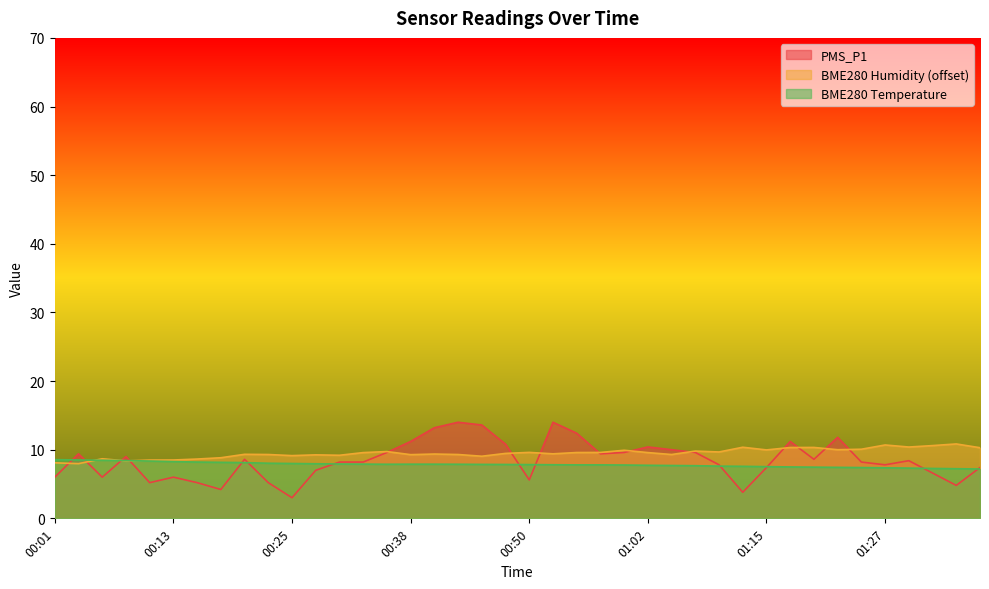

What is the sum of all BME280_temperature values?

313.0